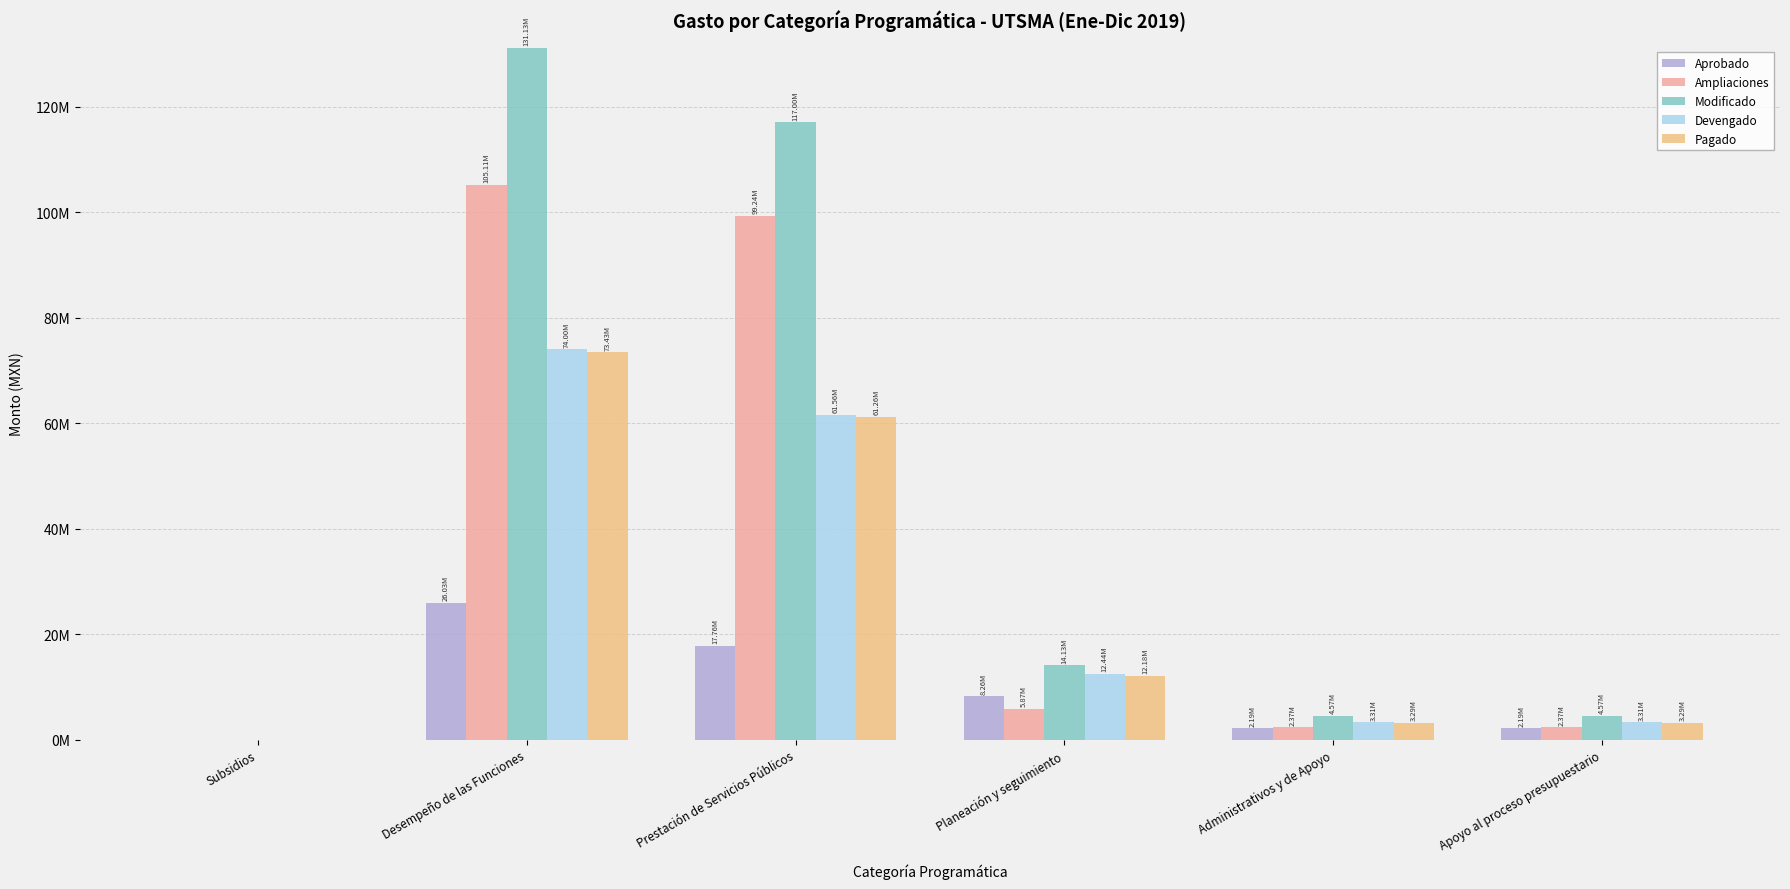

What are all the series names shown in the legend?

Aprobado, Ampliaciones, Modificado, Devengado, Pagado